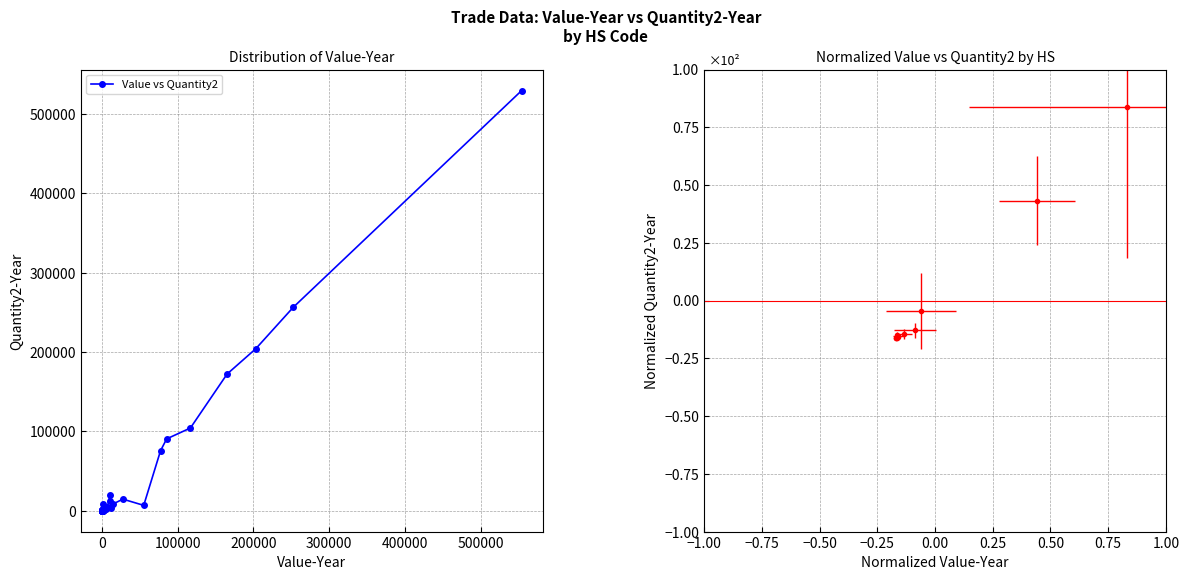

What is the greatest value displayed?

529420